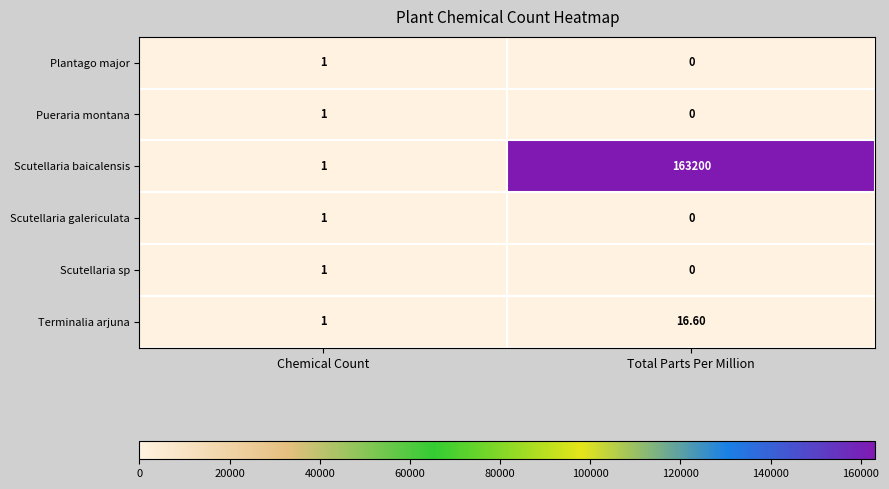

How many positive values does the Scutellaria sp series have?

1